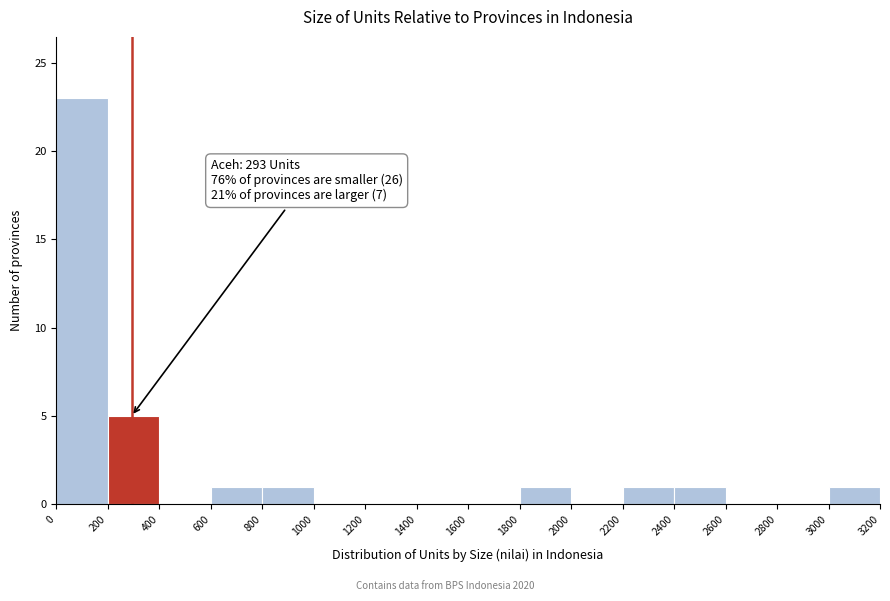

Over which range of the x-axis is the bar tallest?

0 to 200